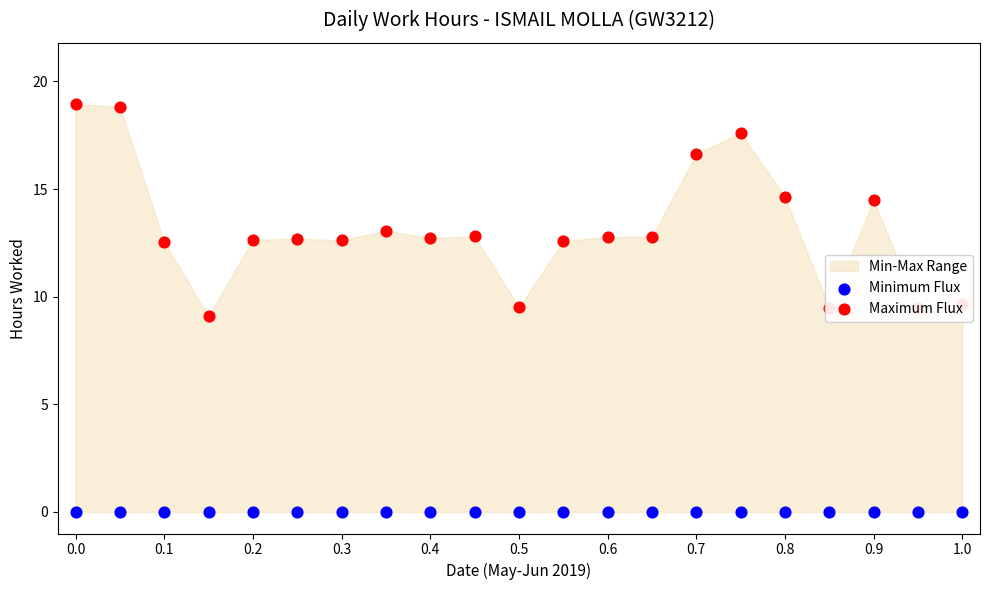

Is the value of Maximum Flux at 19 greater than the value of Minimum Flux at 0.2?

Yes